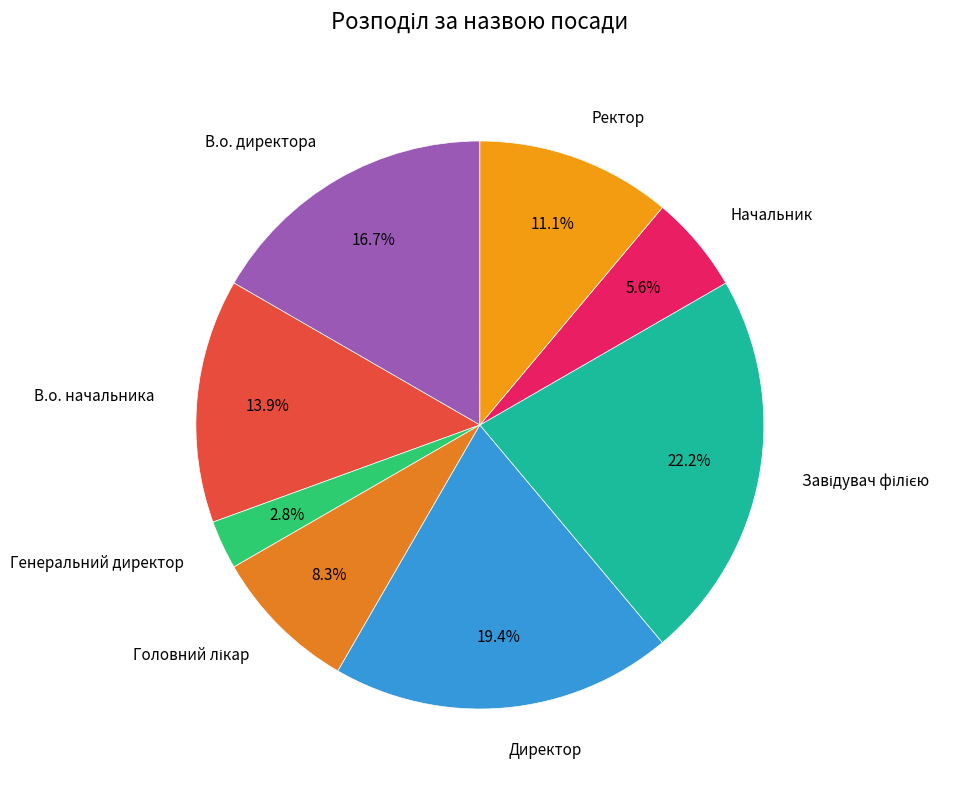

Combined, do Генеральний директор and Начальник account for over 50%?

No